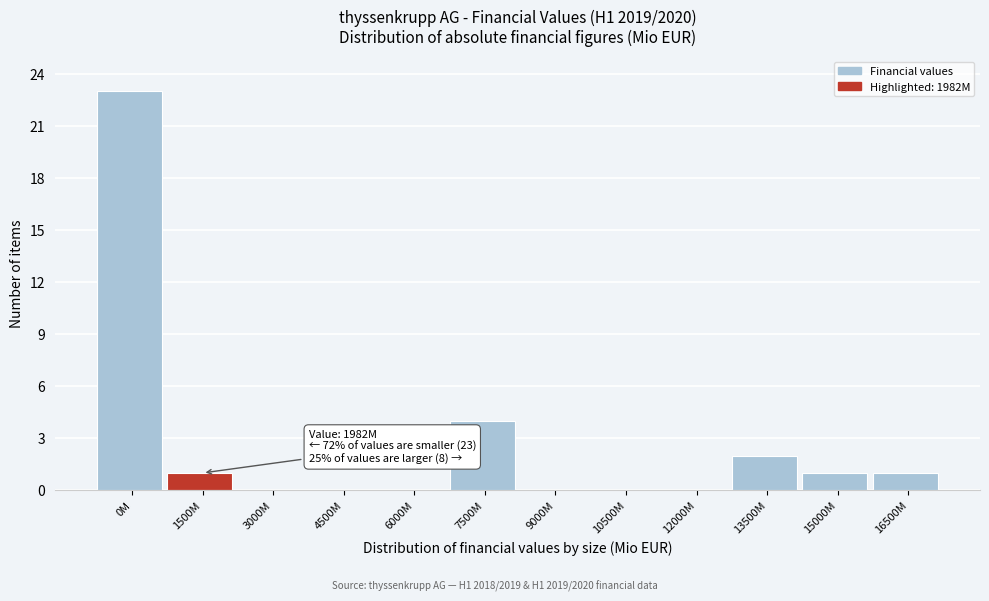

Reading right to left, transcribe all the data shown in this chart.

16500M=1	15000M=1	13500M=2	12000M=0	10500M=0	9000M=0	7500M=4	6000M=0	4500M=0	3000M=0	1500M=1	0M=23